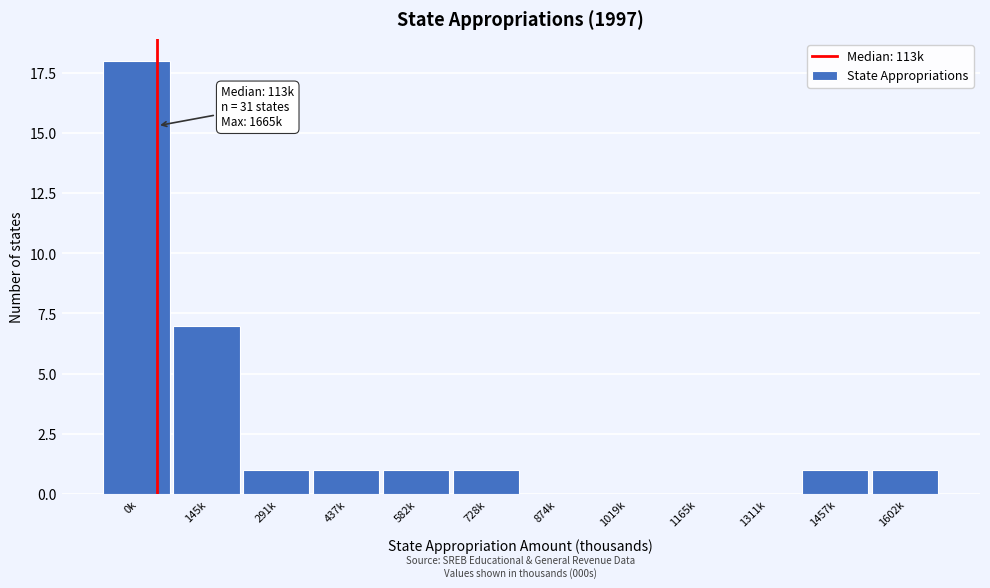

Reading right to left, list all the values displayed in this chart.

1602k=1	1457k=1	1311k=0	1165k=0	1019k=0	874k=0	728k=1	582k=1	437k=1	291k=1	145k=7	0k=18